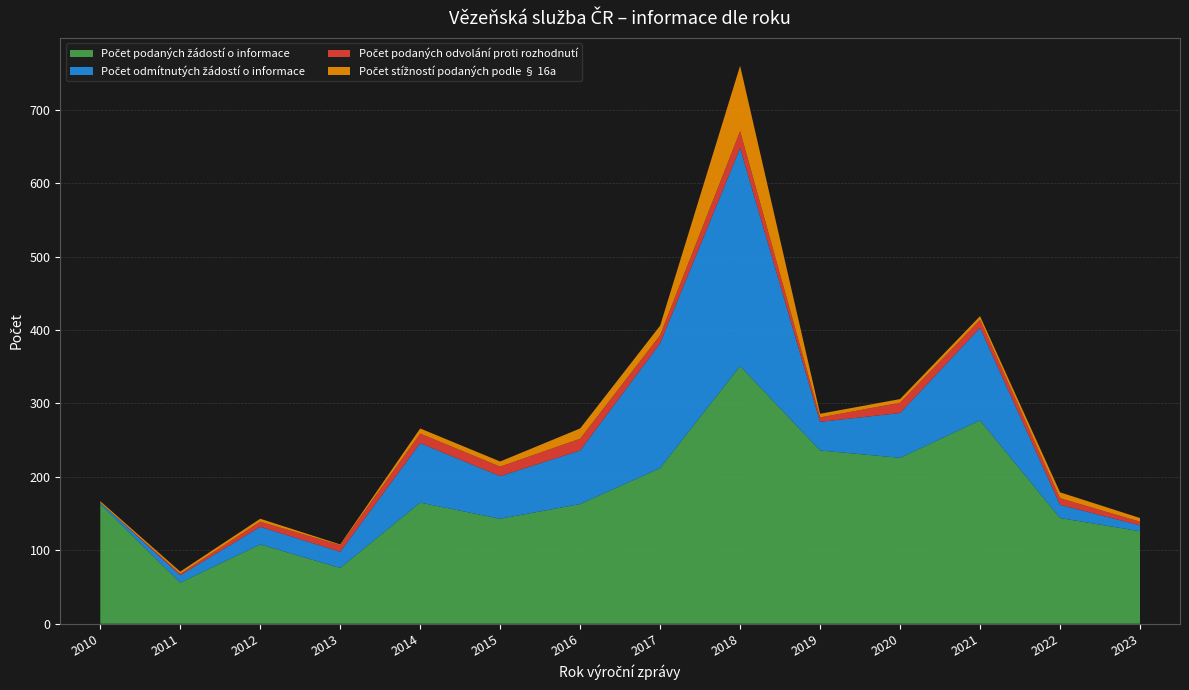

Reading left to right, transcribe all the data shown in this chart.

Počet podaných žádostí o informace: 2010=163	2011=56	2012=108	2013=76	2014=165	2015=143	2016=163	2017=212	2018=351	2019=236	2020=226	2021=277	2022=144	2023=126
Počet odmítnutých žádostí o informace: 2010=2	2011=10	2012=24	2013=22	2014=81	2015=58	2016=73	2017=170	2018=297	2019=39	2020=61	2021=126	2022=18	2023=8
Počet podaných odvolání proti rozhodnutí: 2010=0	2011=2	2012=7	2013=9	2014=13	2015=13	2016=16	2017=11	2018=23	2019=6	2020=14	2021=11	2022=9	2023=5
Počet stížností podaných podle § 16a: 2010=2	2011=3	2012=4	2013=1	2014=7	2015=7	2016=14	2017=13	2018=89	2019=5	2020=5	2021=5	2022=8	2023=5